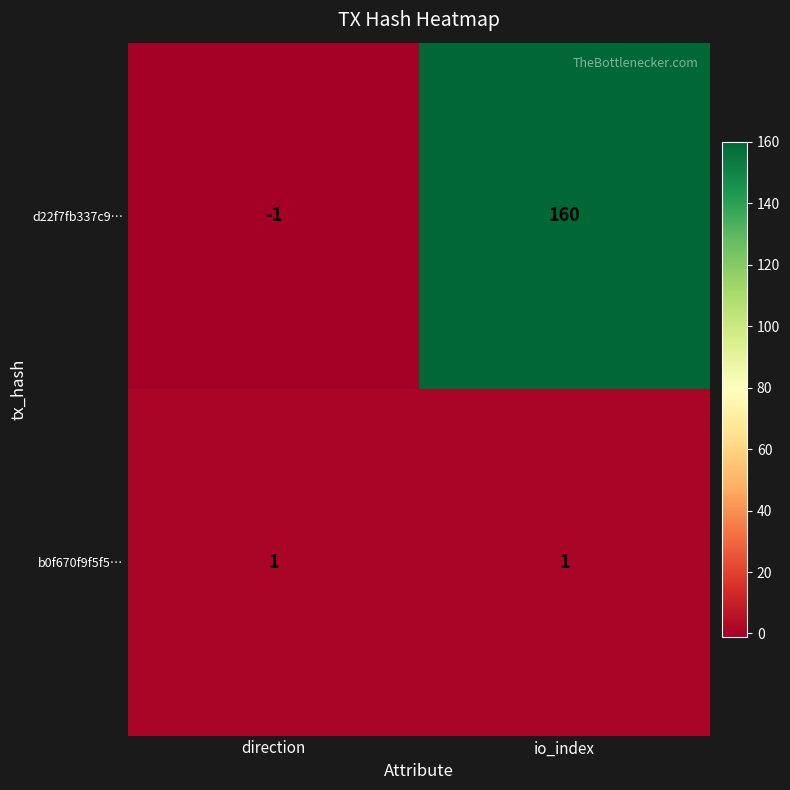

What is the total value across all series at io_index?

161